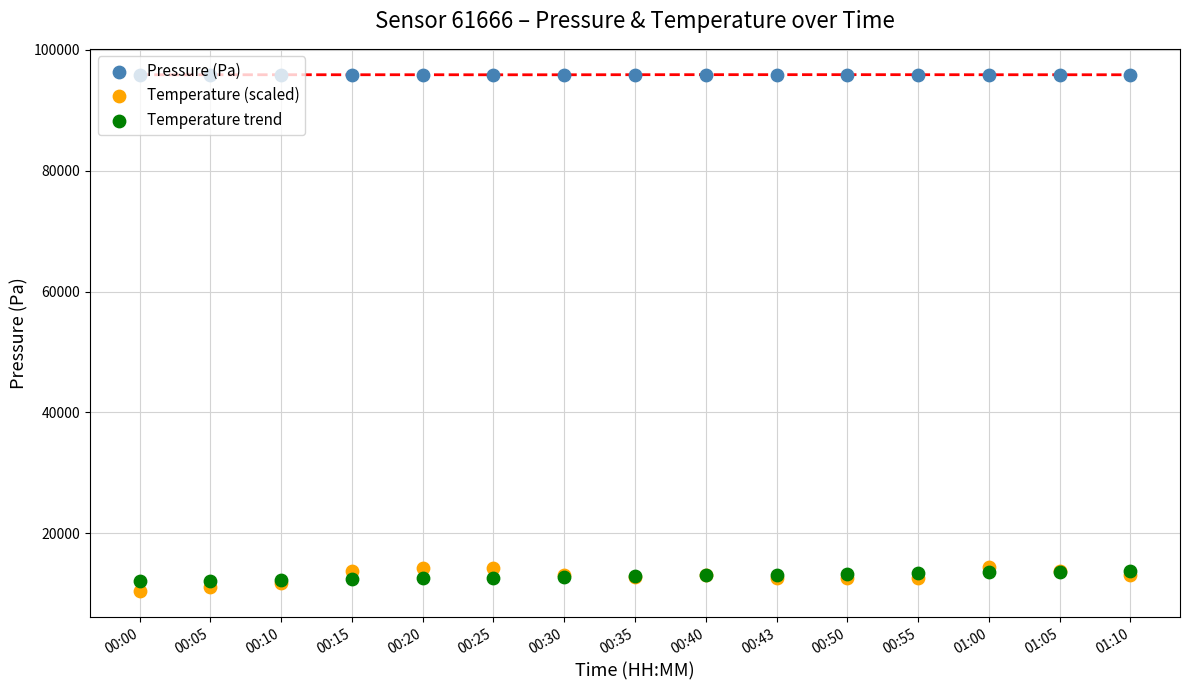

Which series has the largest total across all categories?

Pressure (Pa)